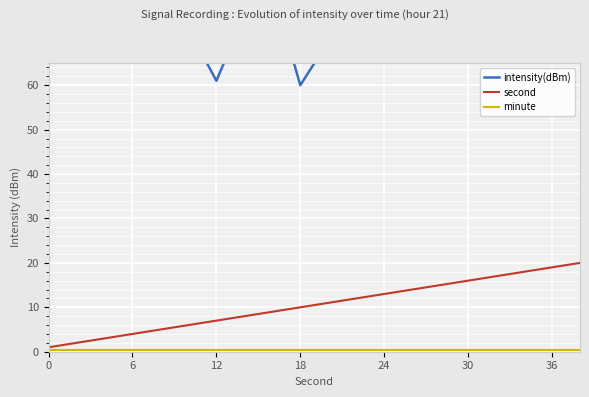

What is the highest value of the second series?

20.0